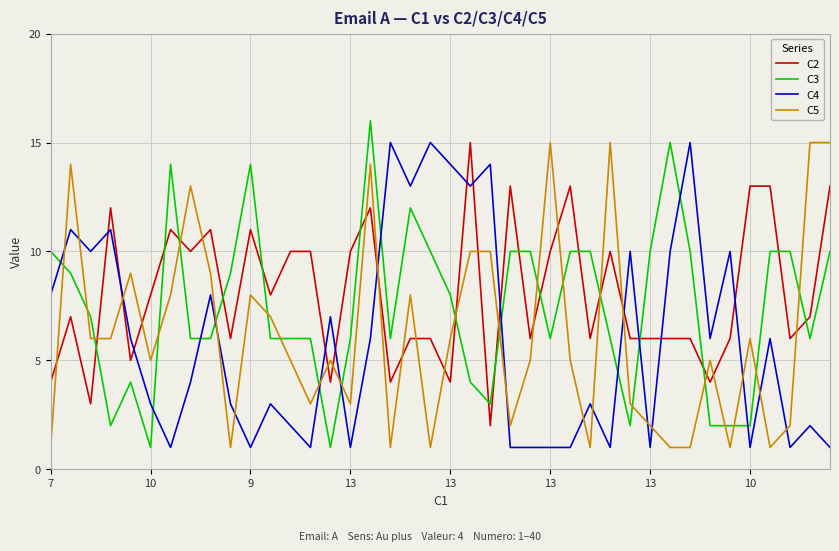

True or false: C4 and C5 intersect in this chart.

True